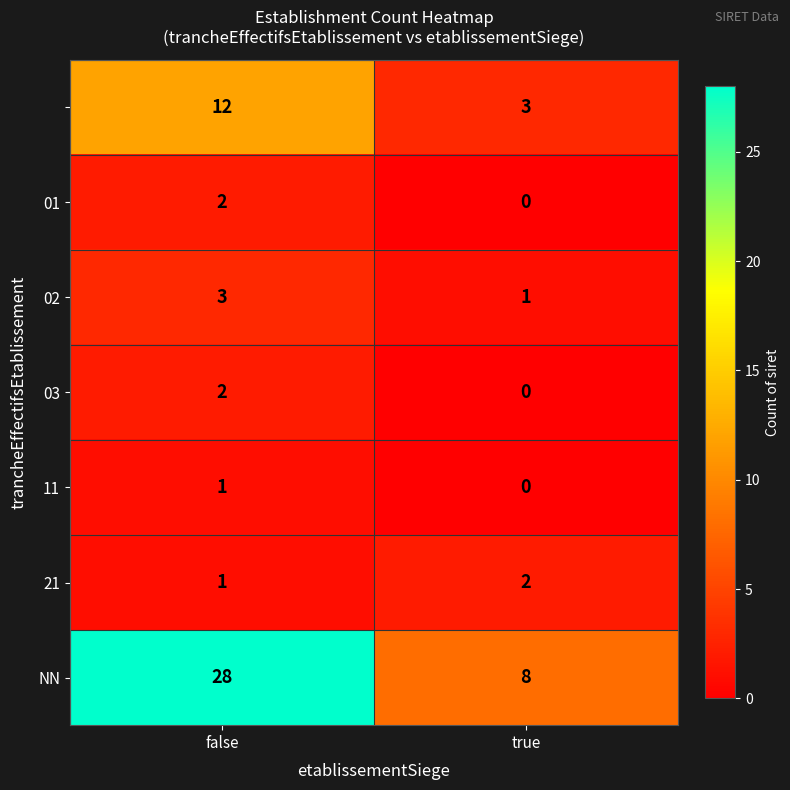

What is the spread (max minus min) of values at true?

8